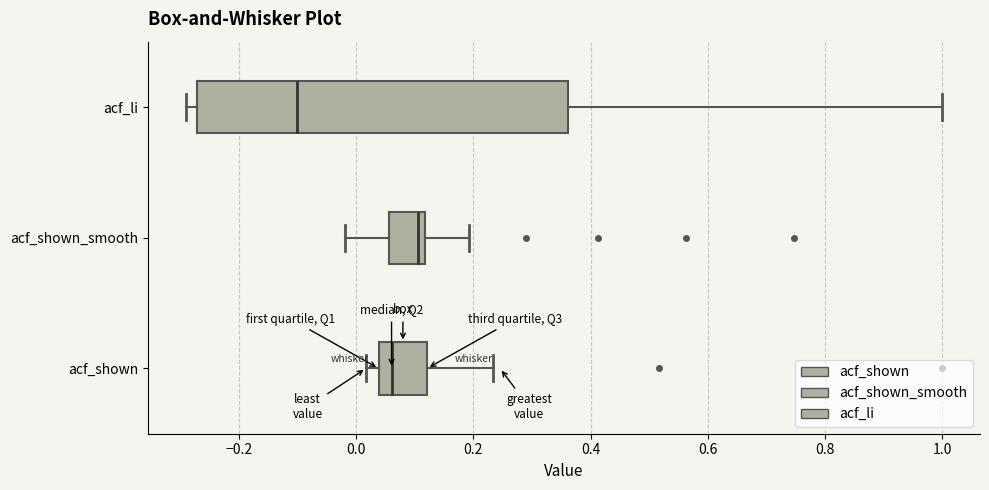

Reading bottom to top, read every box against the x-axis: the position of its median line, the range the box covers, and the ends of its whiskers. The values are not printed on the chart, so give them approximately, as read against the axis.

acf_shown: median 0.06, box 0.04 to 0.12, whiskers 0.02 to 0.24
acf_shown_smooth: median 0.10, box 0.06 to 0.12, whiskers -0.02 to 0.20
acf_li: median -0.10, box -0.28 to 0.36, whiskers -0.30 to 1.00